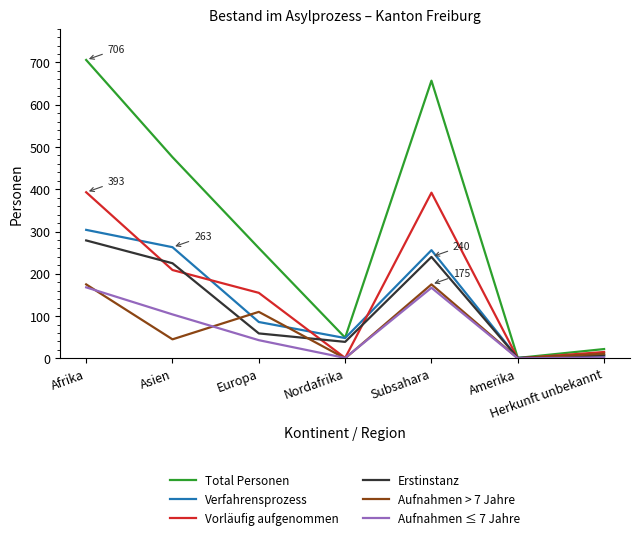

Where is the first local maximum for Verfahrensprozess?

Subsahara